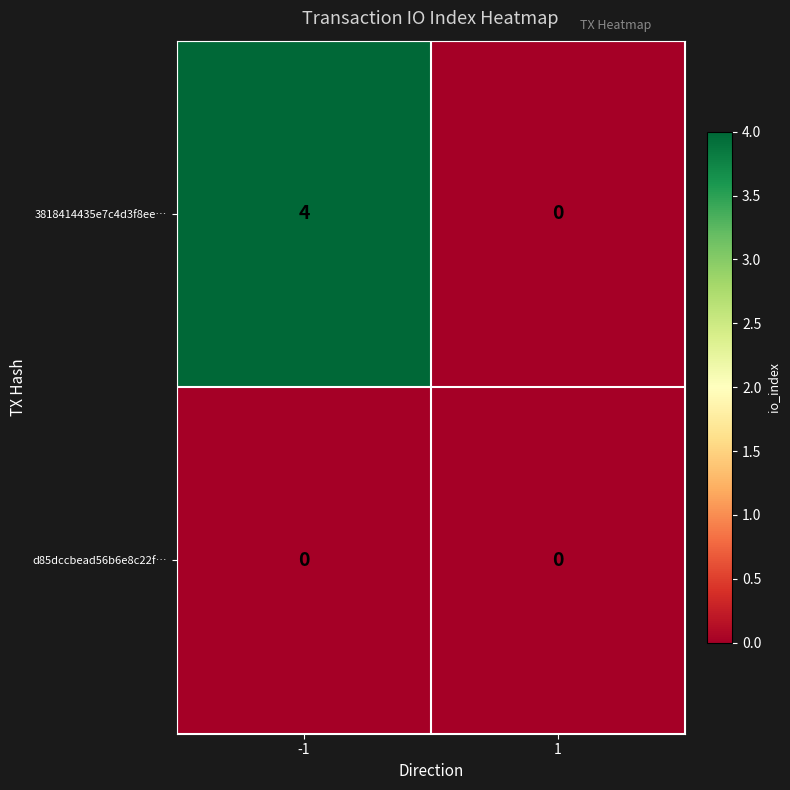

Which series has the widest spread of values?

3818414435e7c4d3f8ee…